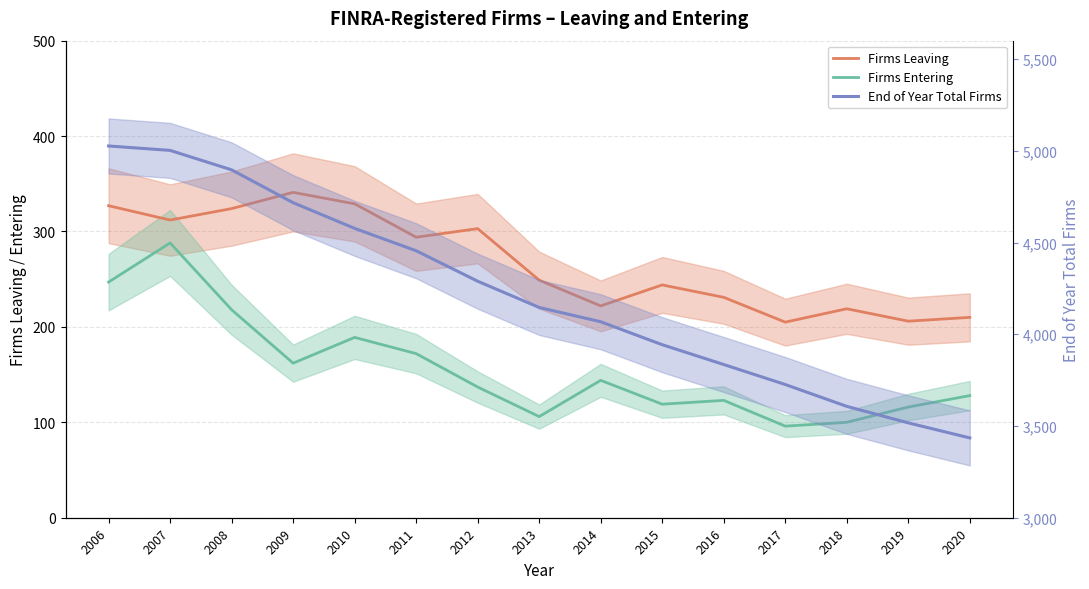

True or false: Firms Entering and End of Year Total Firms intersect in this chart.

False